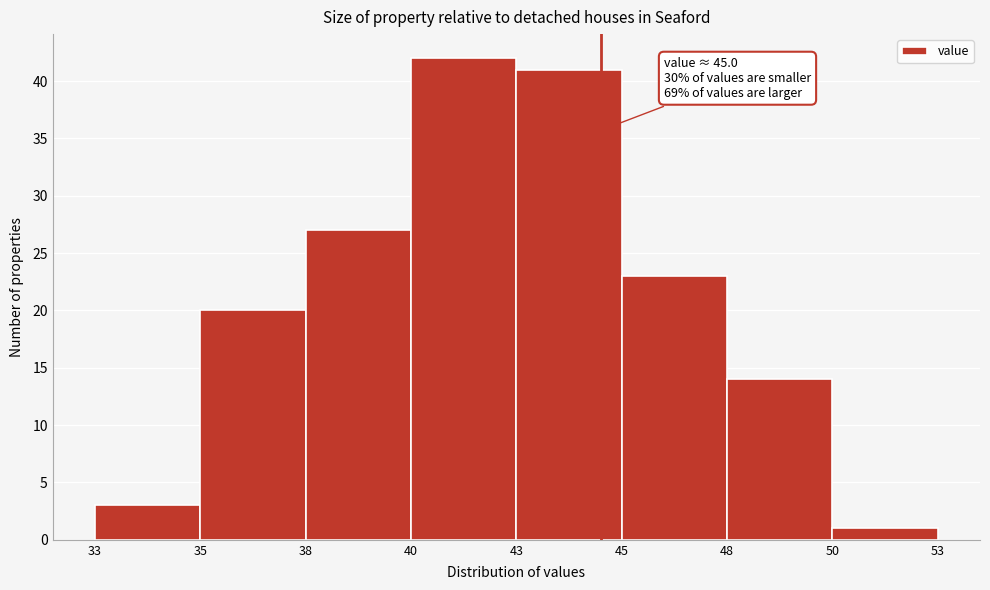

Reading right to left, transcribe all the data shown in this chart.

50=1	48=14	45=23	43=41	40=42	38=27	35=20	33=3